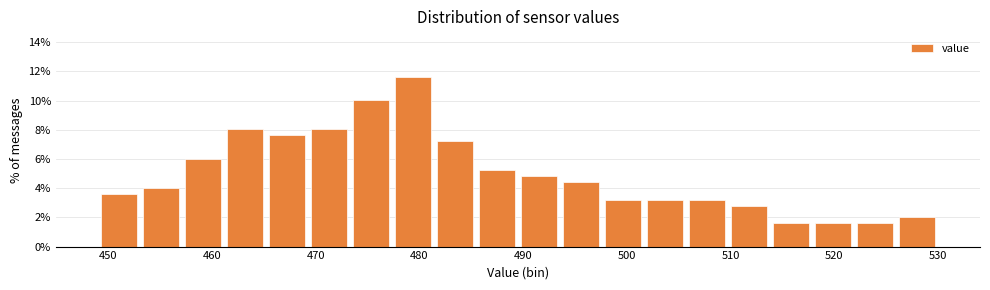

Which range on the x-axis has the tallest bar?

477 to 481